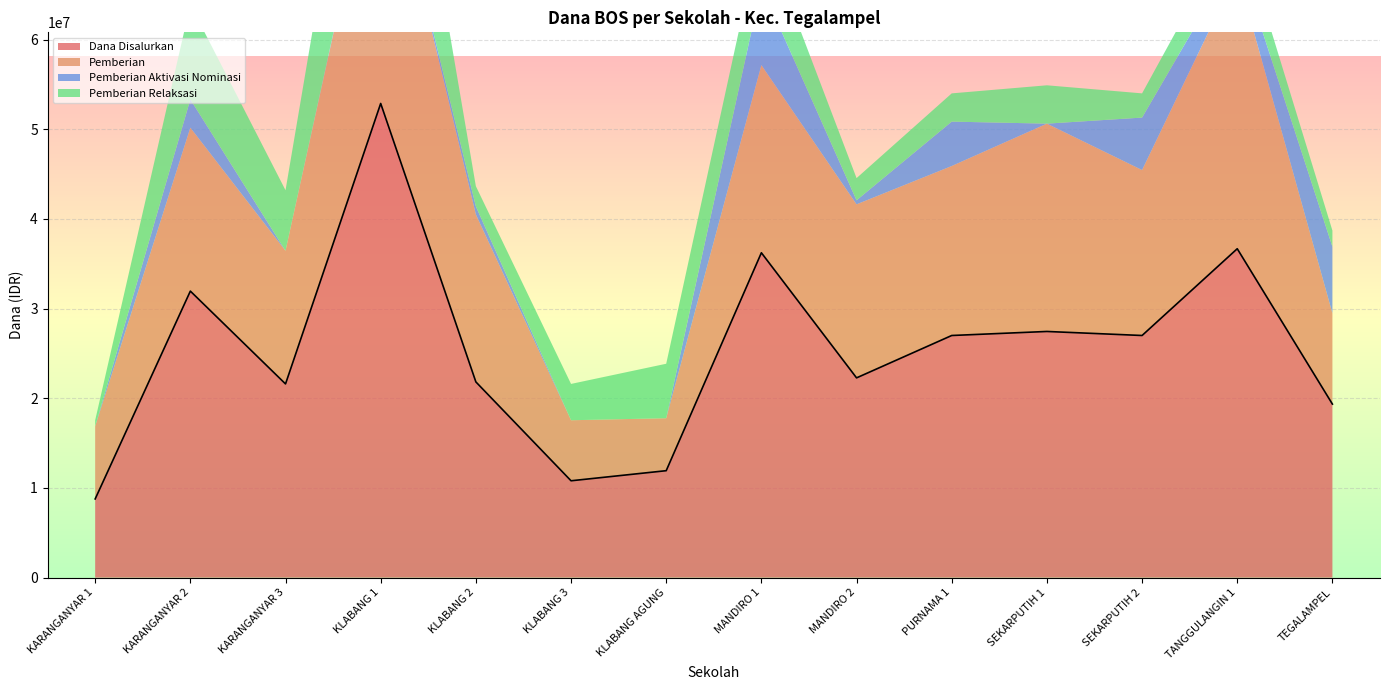

The Pemberian series shows 18675000 at KLABANG 2. True or false?

True